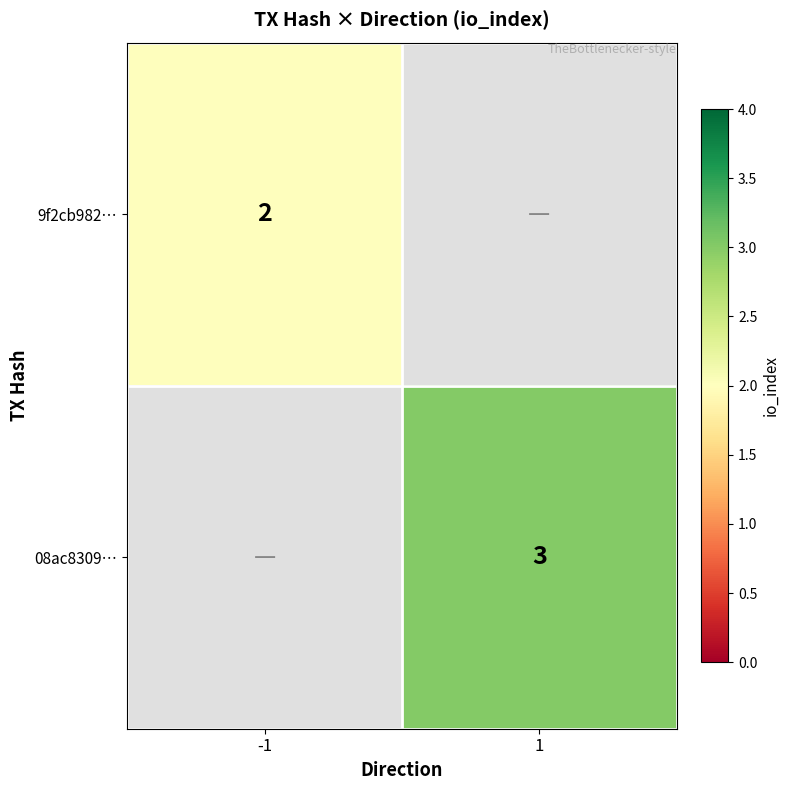

Is the value of 9f2cb982… at -1 greater than the value of 08ac8309… at 1?

No